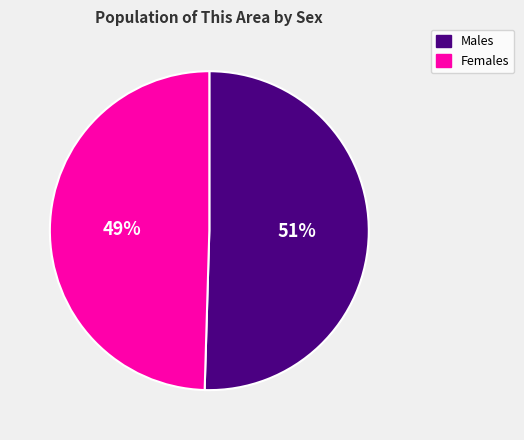

Which has a higher value, Female or Male?

Male